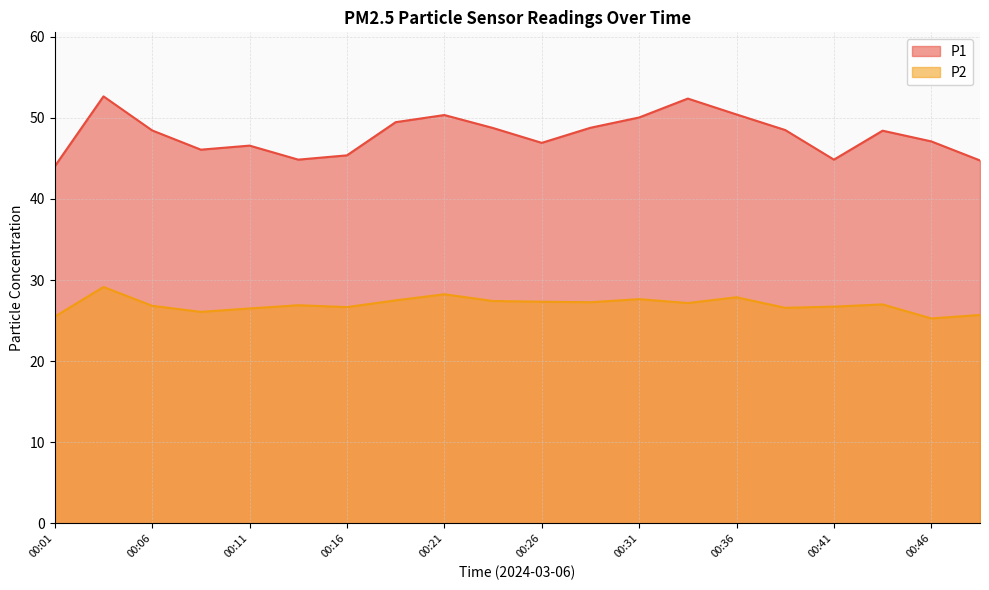

The value of P1 at 00:08 is 76.3. True or false?

False